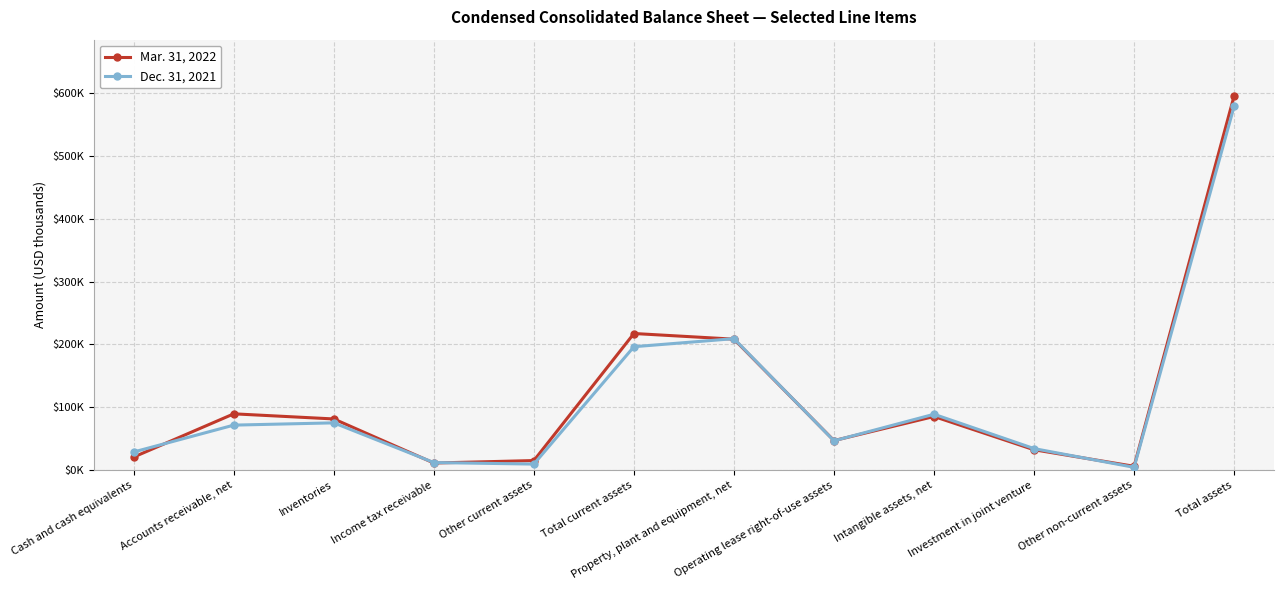

Reading left to right, extract all data points from this chart.

Mar. 31, 2022: Cash and cash equivalents=20627	Accounts receivable, net=89397	Inventories=81239	Income tax receivable=11055	Other current assets=14989	Total current assets=217307	Property, plant and equipment, net=208286	Operating lease right-of-use assets=46771	Intangible assets, net=85131	Investment in joint venture=32177	Other non-current assets=5863	Total assets=595848
Dec. 31, 2021: Cash and cash equivalents=28656	Accounts receivable, net=71419	Inventories=75027	Income tax receivable=11808	Other current assets=9372	Total current assets=196282	Property, plant and equipment, net=209105	Operating lease right-of-use assets=46443	Intangible assets, net=88718	Investment in joint venture=34045	Other non-current assets=4194	Total assets=579101